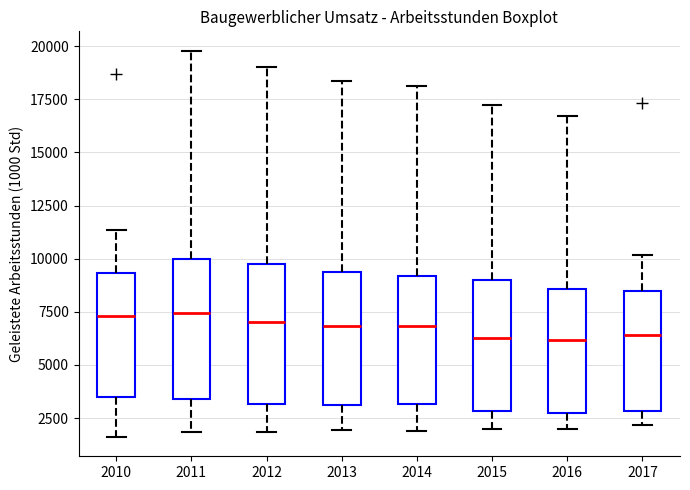

Where is the lower edge of the box at x = 2011 on the y-axis? The values are not printed on the chart, so give them approximately, as read against the axis.

3500